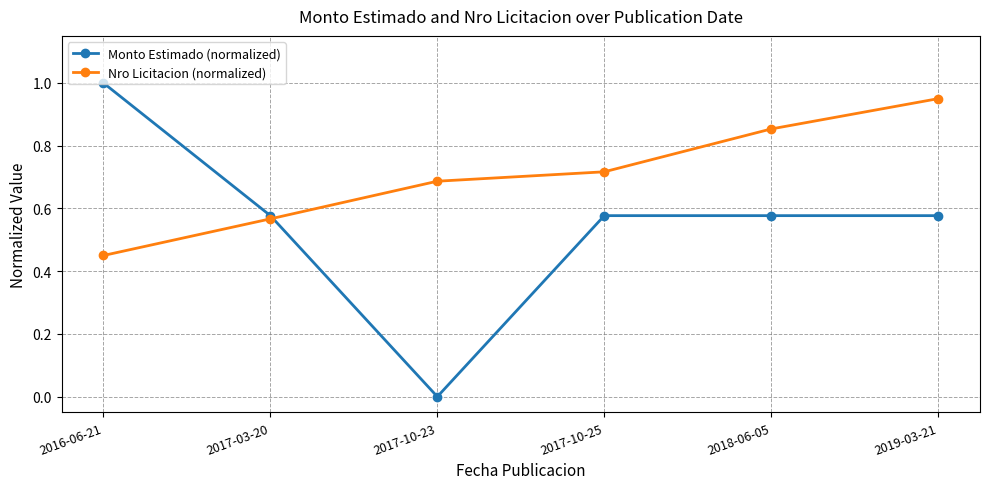

Where do Nro Licitacion (normalized) and Monto Estimado (normalized) first cross each other?

2017-03-20 and 2017-10-23